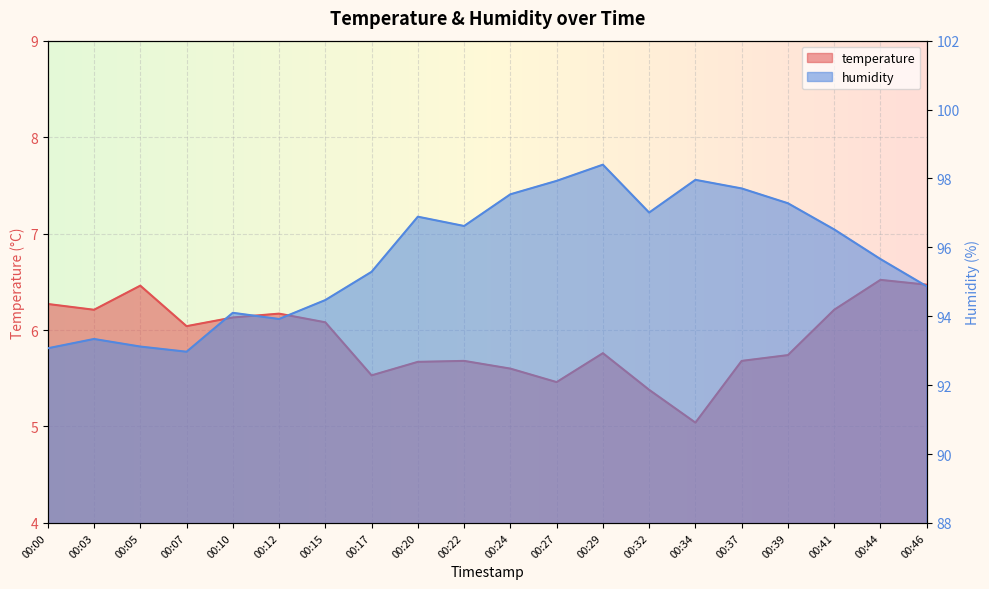

How many data points in temperature are above 6?

10